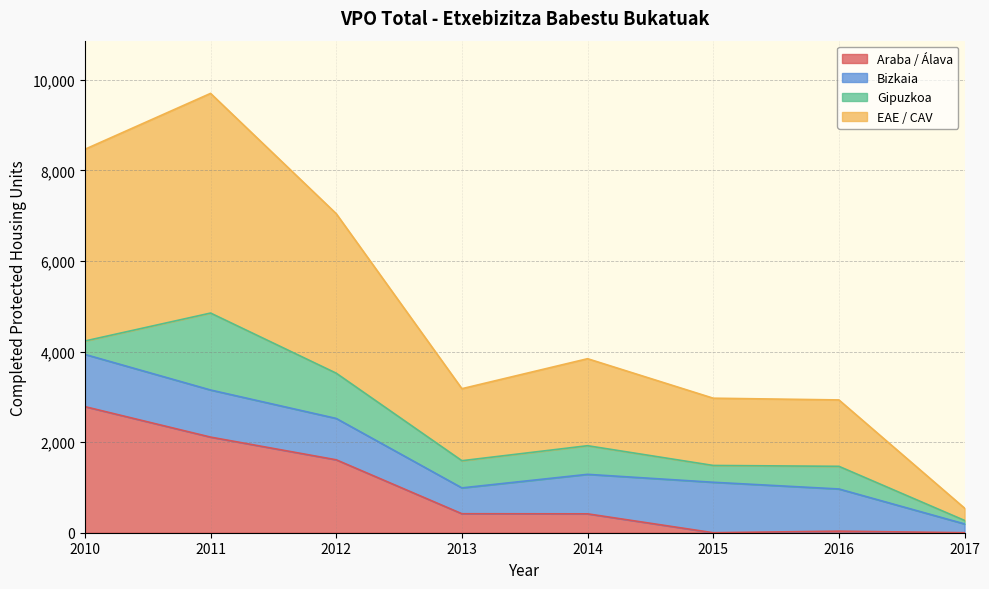

Is it true that Araba / Álava equals 0 at 2015?

True